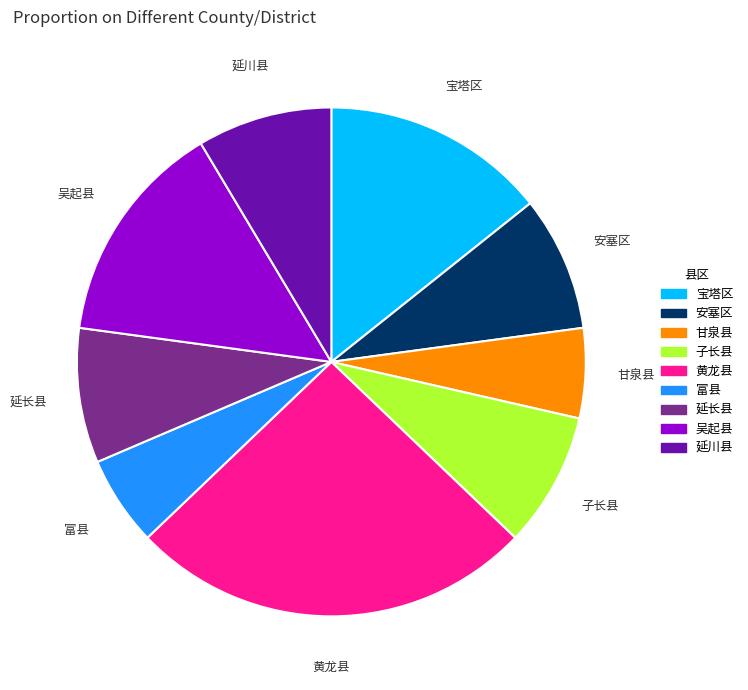

Is it true that 甘泉县 is 6% of the pie?

True